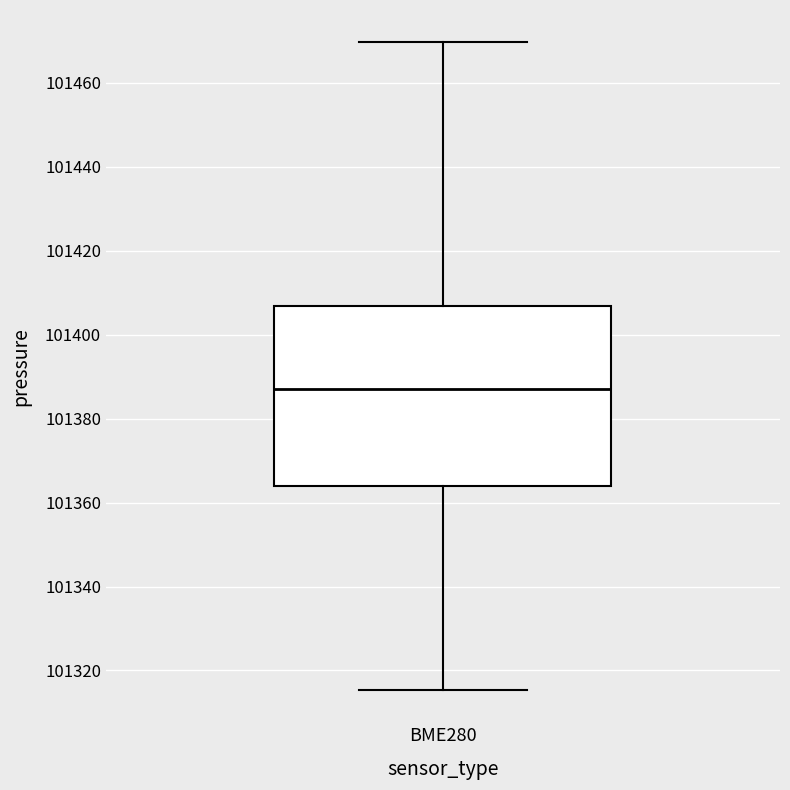

Read this box plot against the y-axis: the position of the median line, the range covered by the box, and the ends of both whiskers. The values are not printed on the chart, so give them approximately, as read against the axis.

median 101386, box 101364 to 101406, whiskers 101316 to 101470